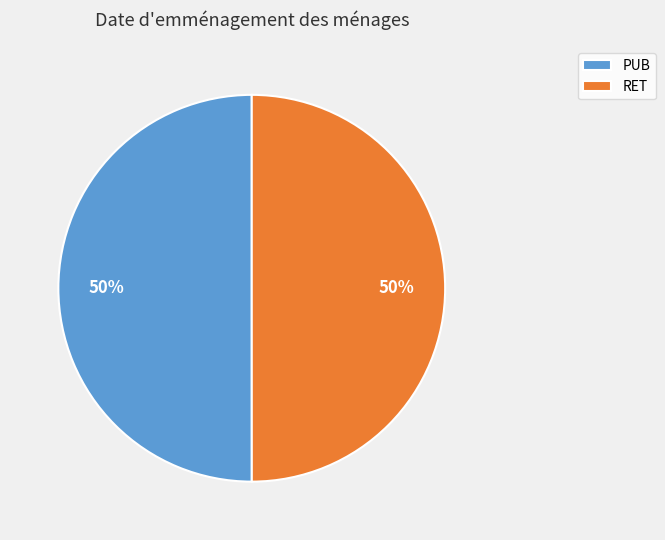

Is it true that RET is 50% of the pie?

True